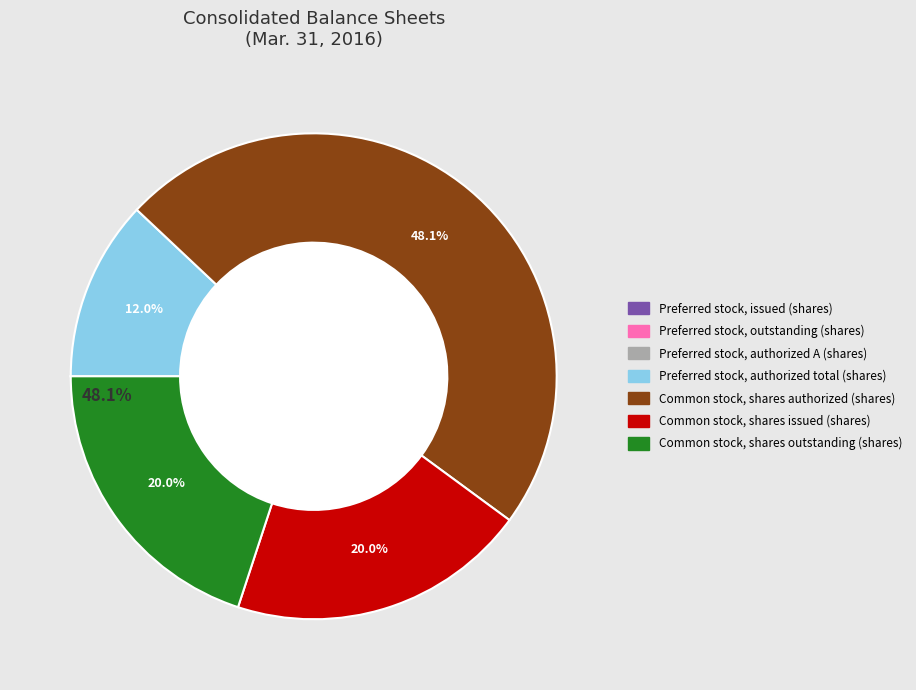

Does any single category account for the majority?

No